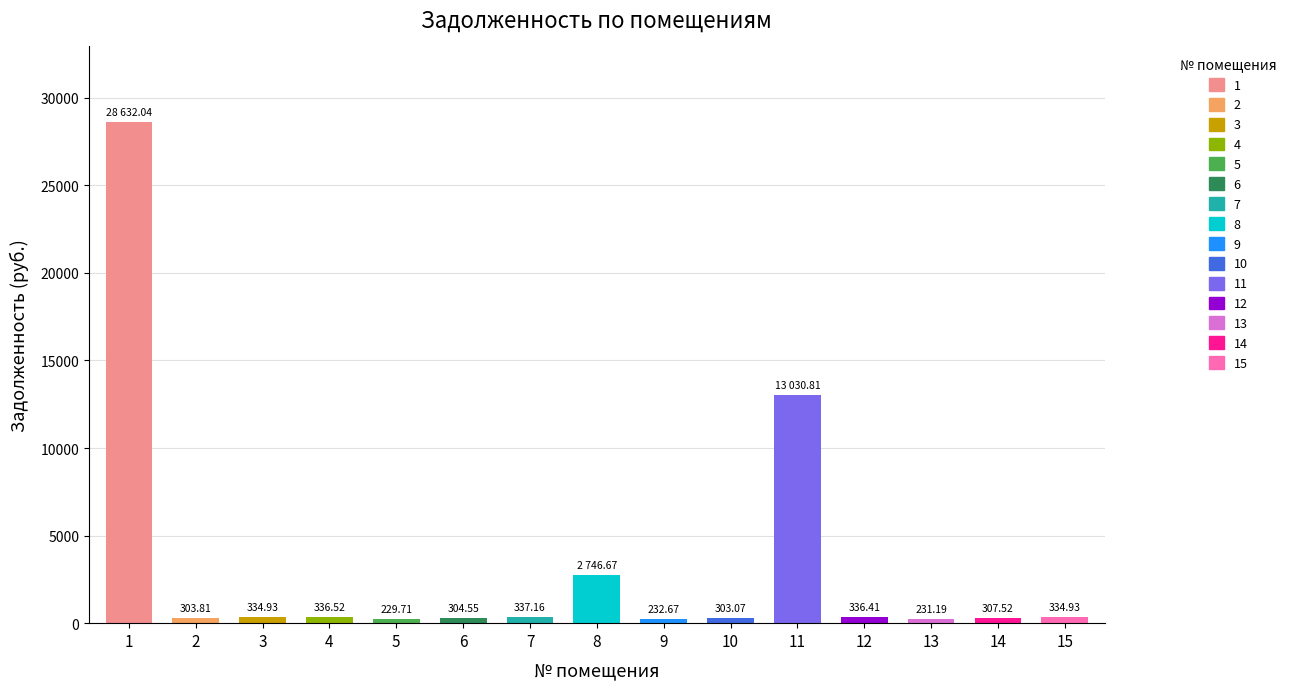

What is the change in value from 4 to 11?

+12694.3